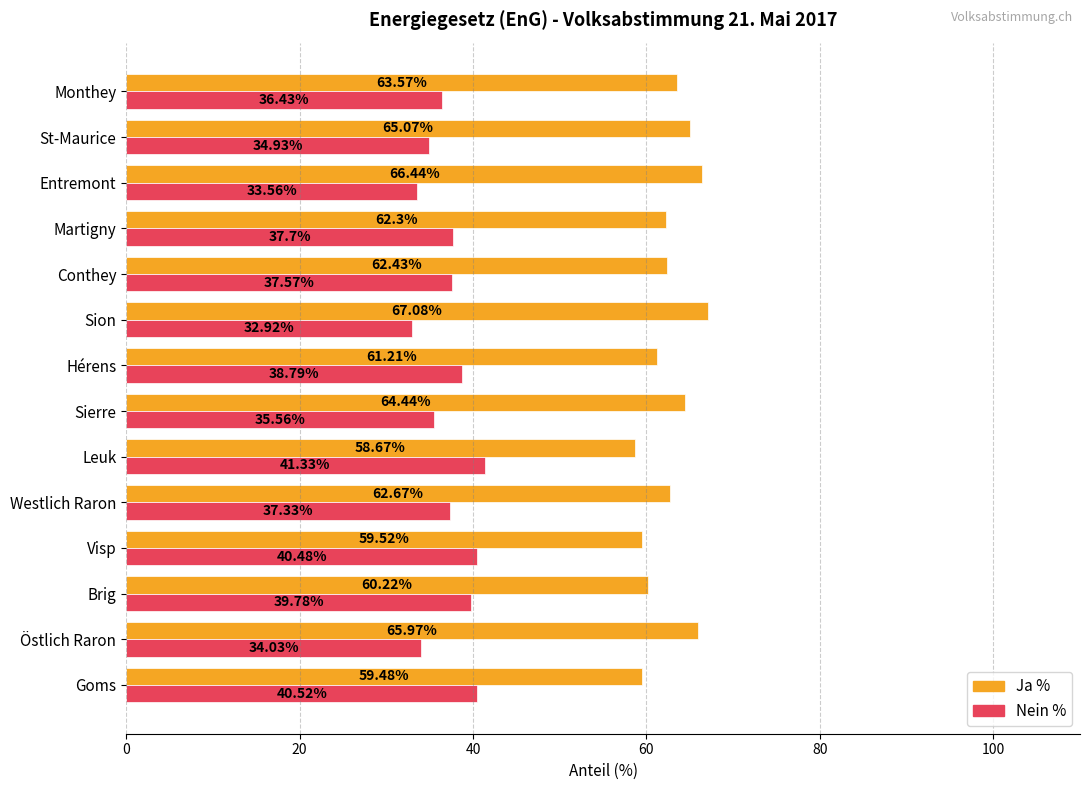

At which category does the chart reach its peak across all series?

Sion